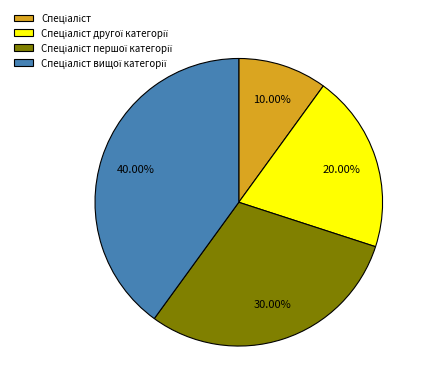

Is there a majority slice in this chart?

No